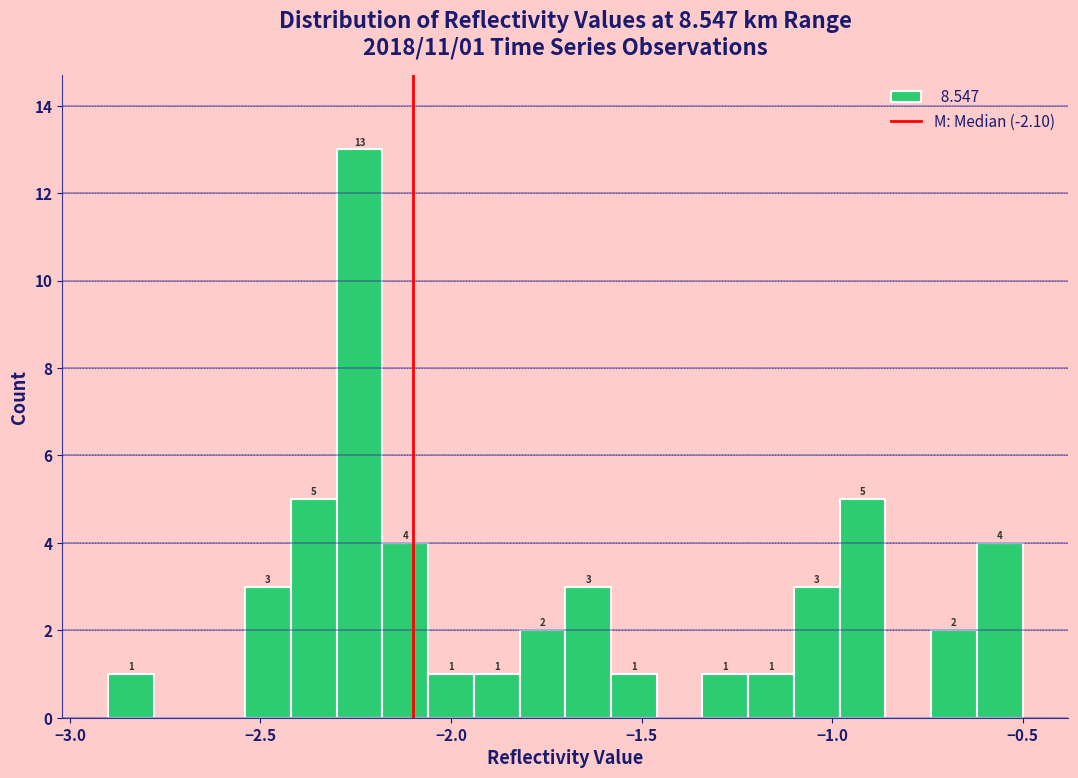

Around what value on the x-axis is the tallest bar? Give the approximate position of its centre, as read against the axis.

-2.25